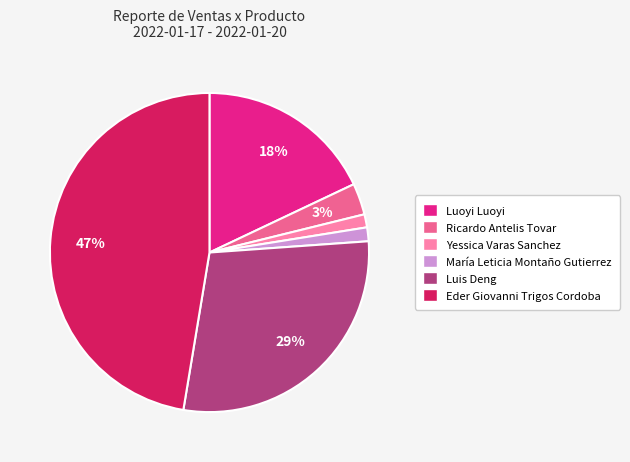

Is there any slice that represents more than half of the pie?

No